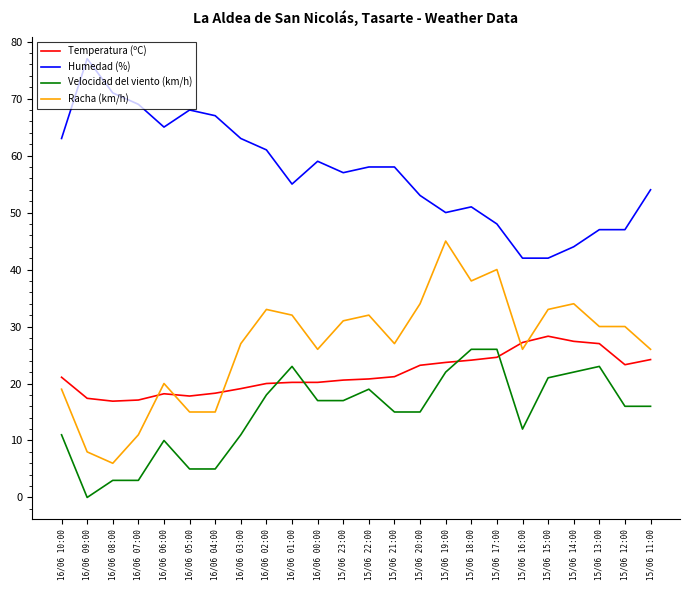

The Velocidad del viento (km/h) series shows 34.2 at 15/06 15:00. True or false?

False